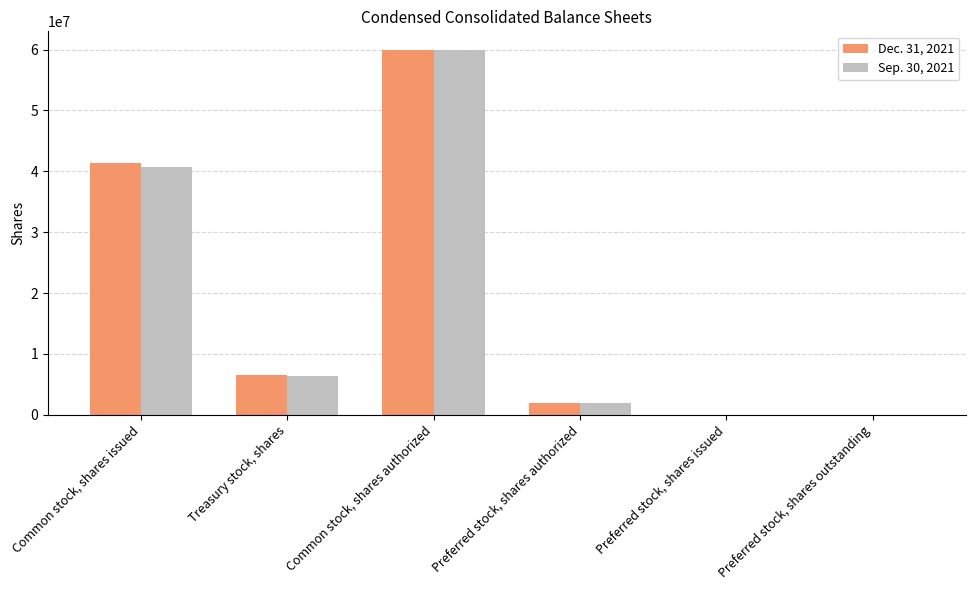

Is it true that Dec. 31, 2021 equals 33672527 at Preferred stock, shares issued?

False